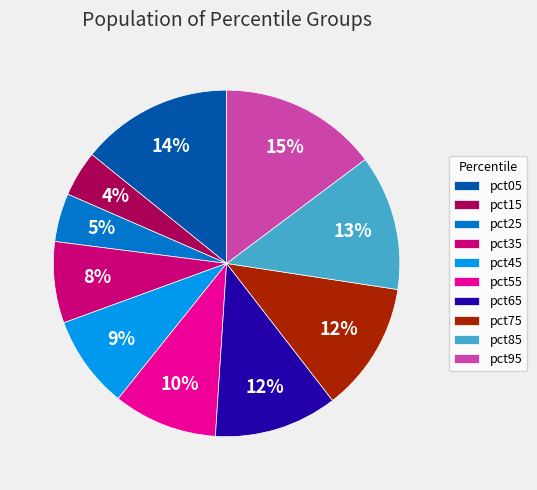

Is pct35 the majority of the pie?

No